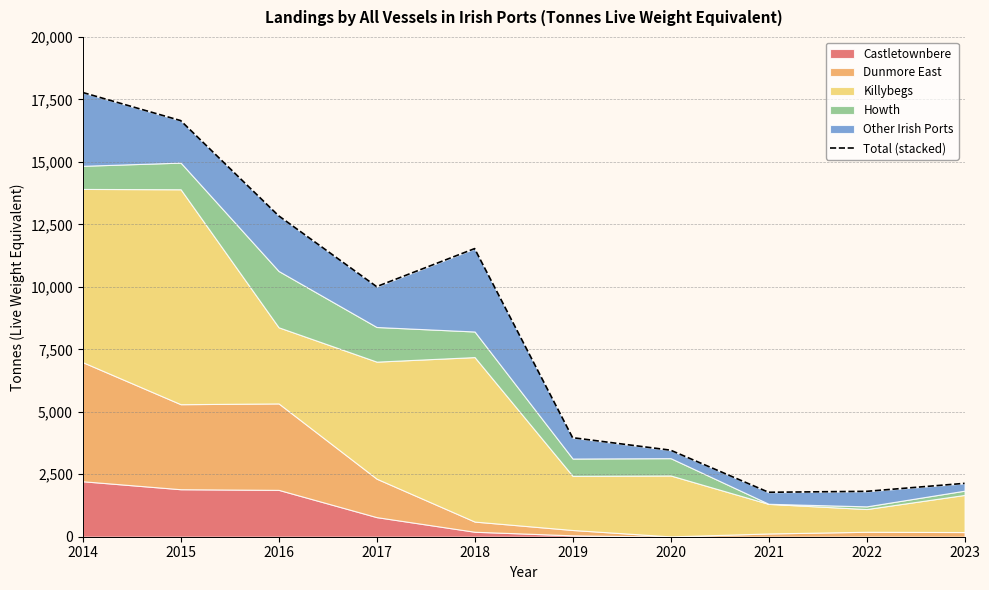

What is the change in value from 2018 to 2019?

-7567